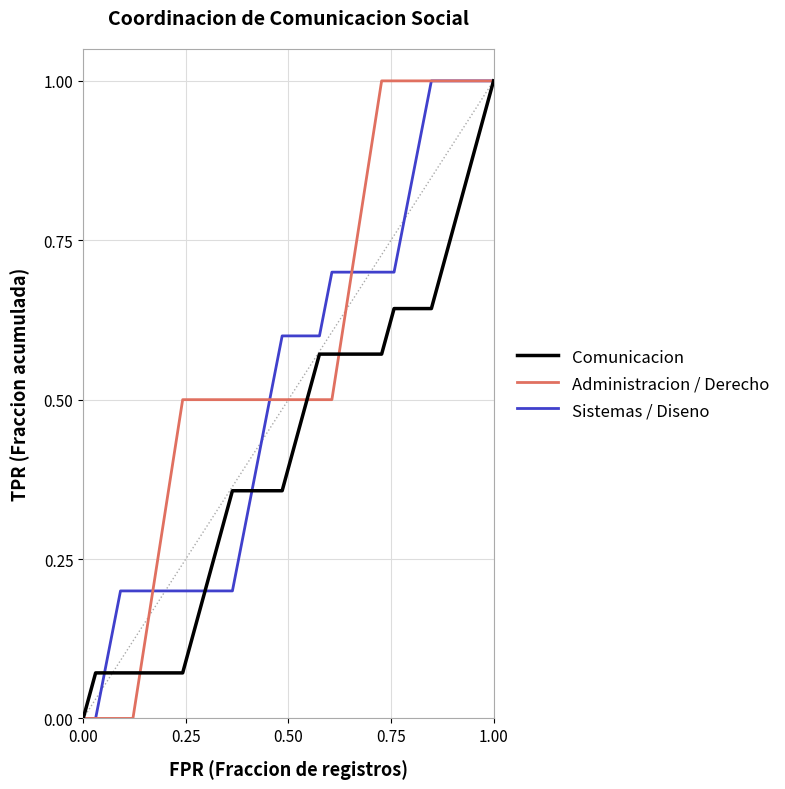

What is the maximum value shown in the chart?

1.0